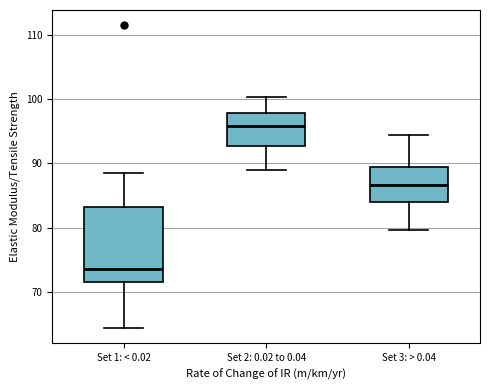

Where is the lower edge of the box for Set 2: 0.02 to 0.04 on the y-axis? The values are not printed on the chart, so give them approximately, as read against the axis.

93